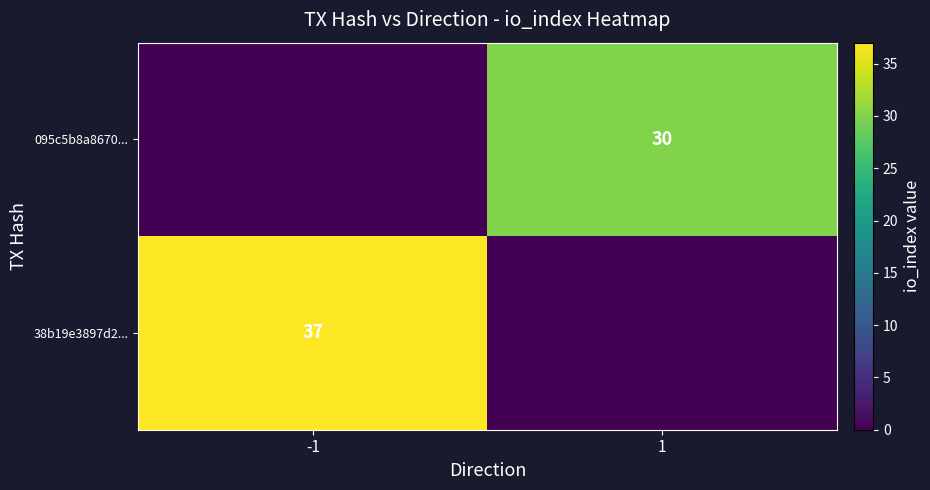

The value of 095c5b8a8670... at 1 is 7. True or false?

False